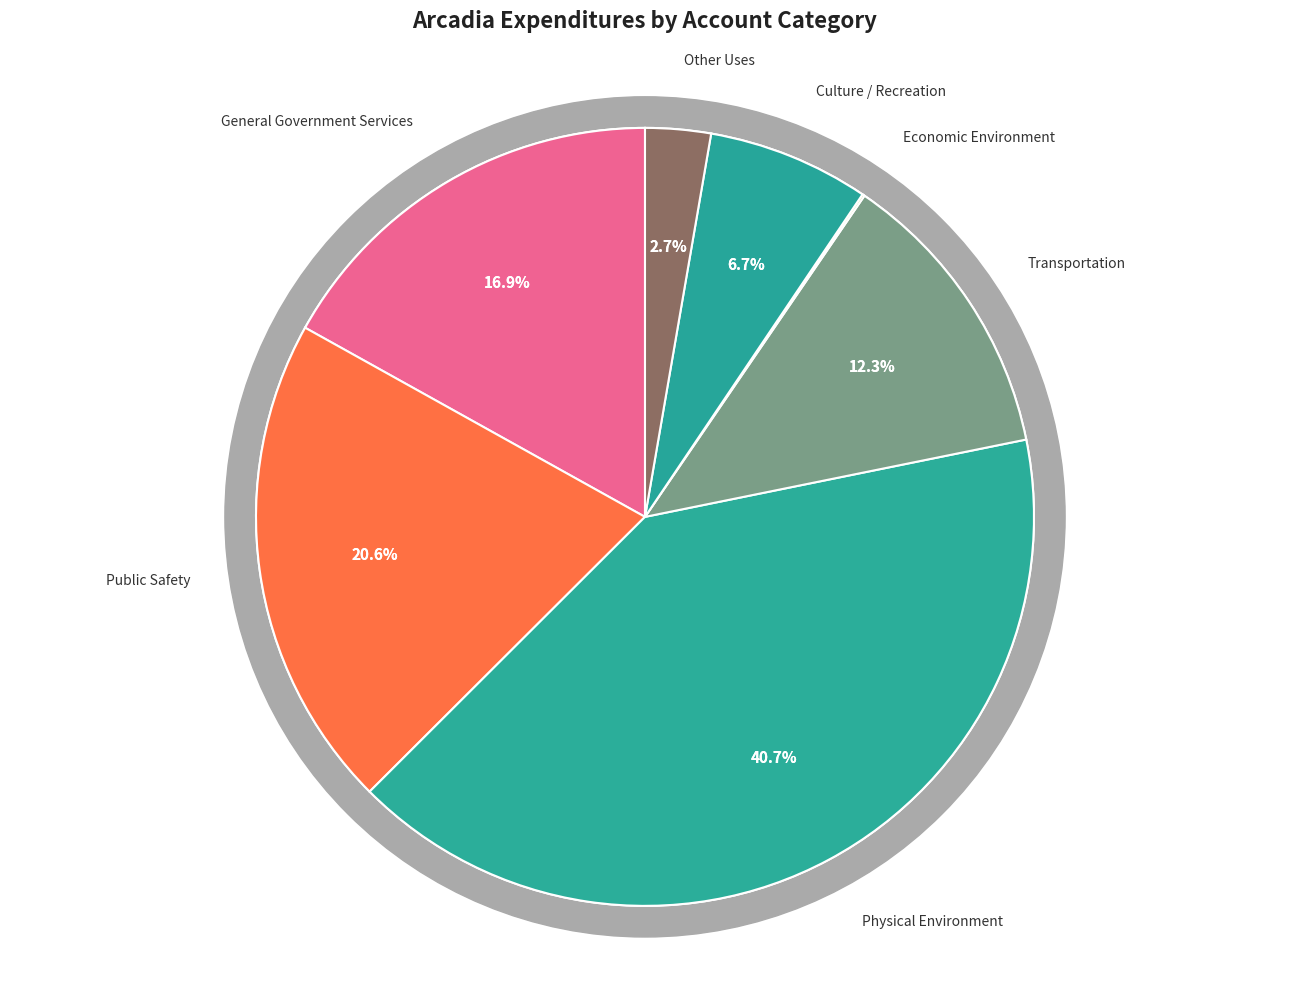

Does Economic Environment account for over 50% of the chart?

No